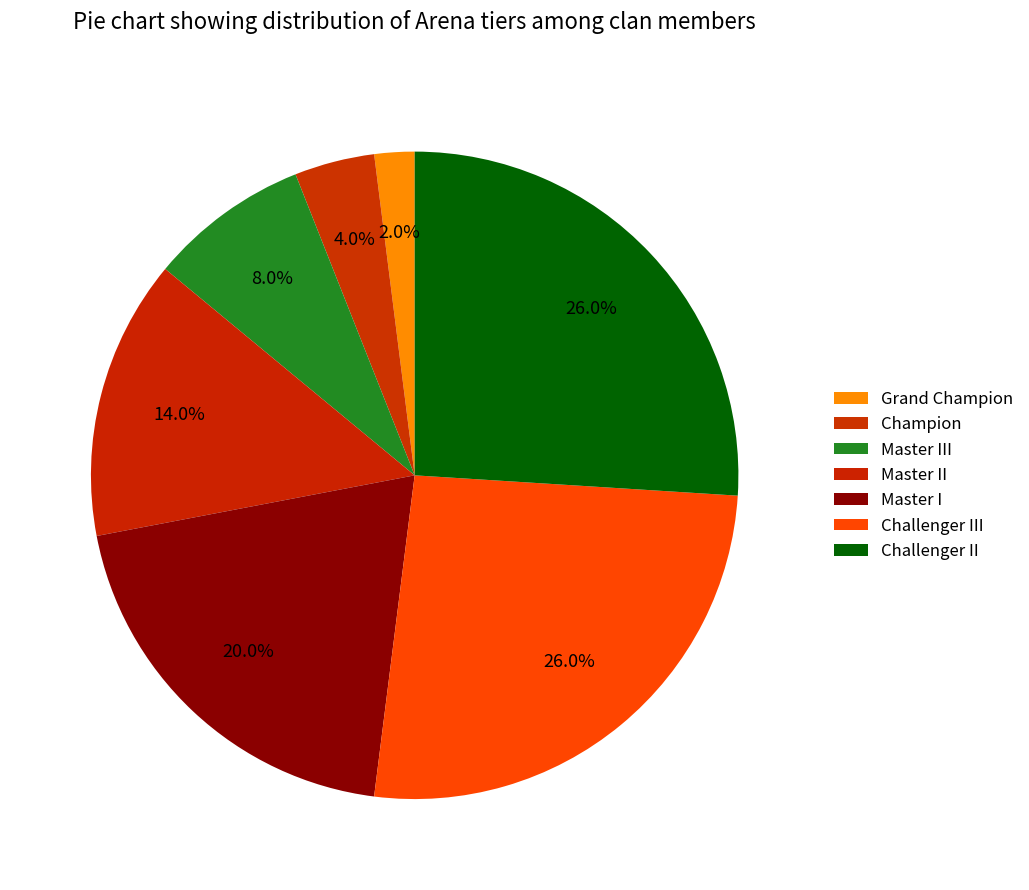

How many slices are in this pie chart?

7